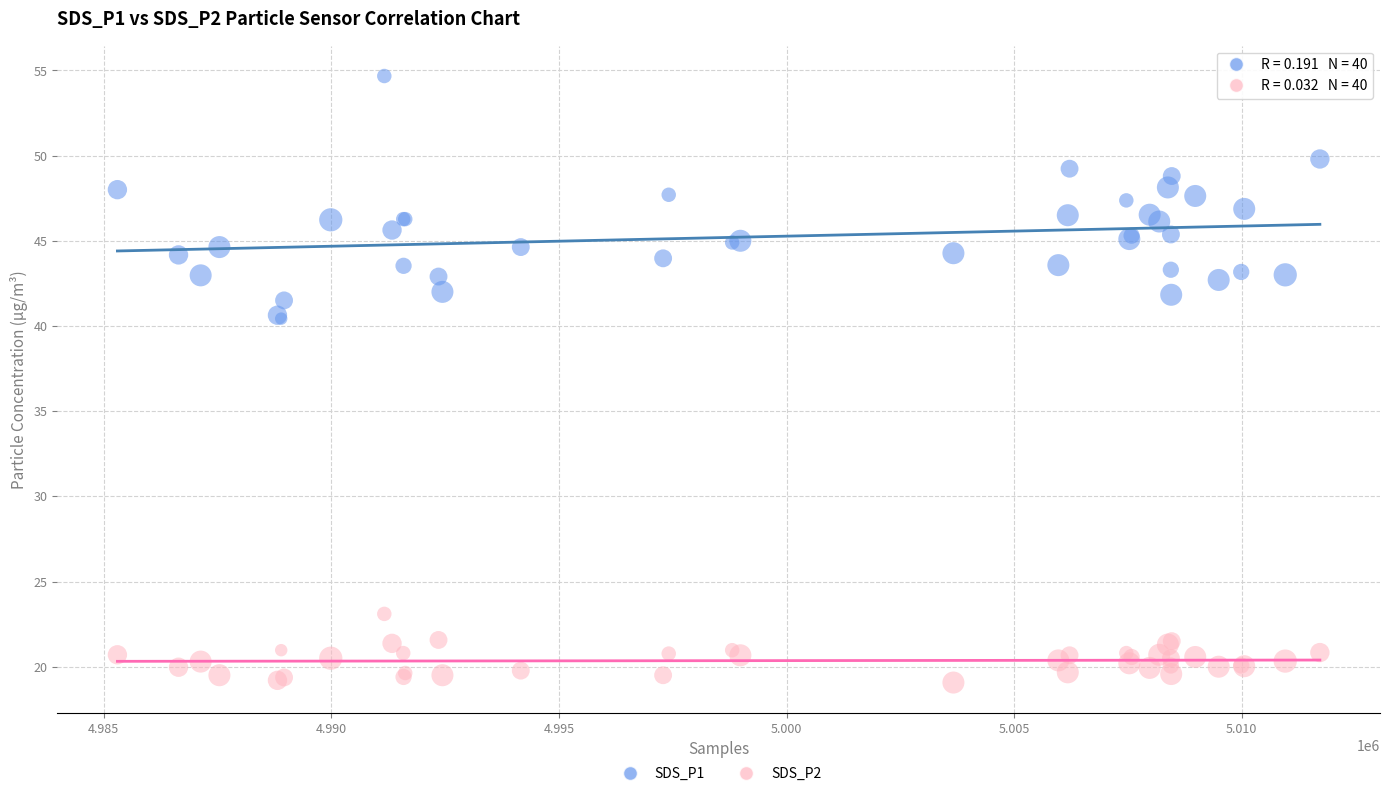

Which series has the largest Y range (max minus min)?

SDS_P1